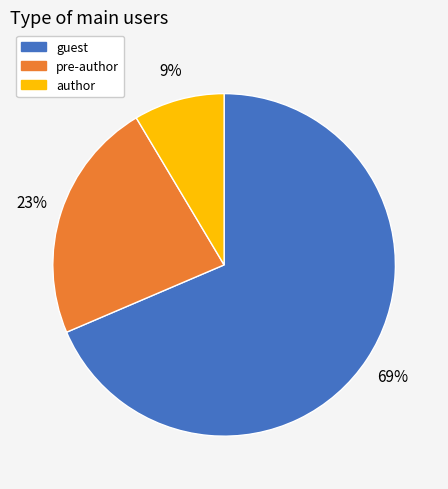

Between guest and author, which is larger?

guest